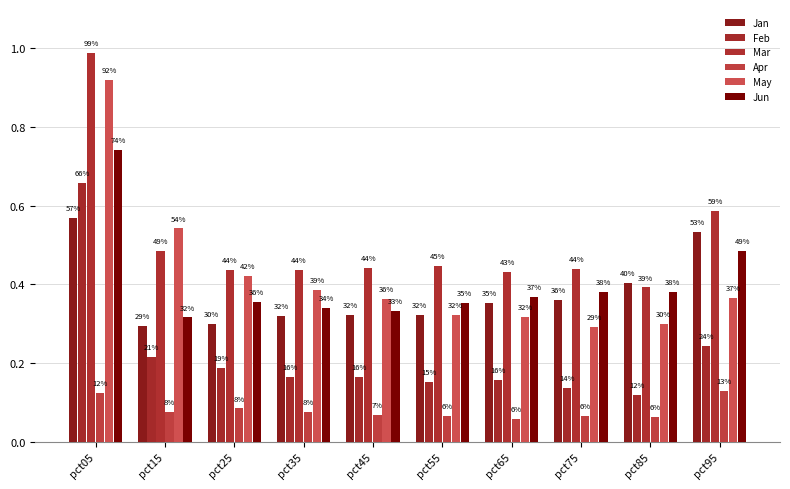

True or false: Mar has a value of 0.2 at pct45.

False